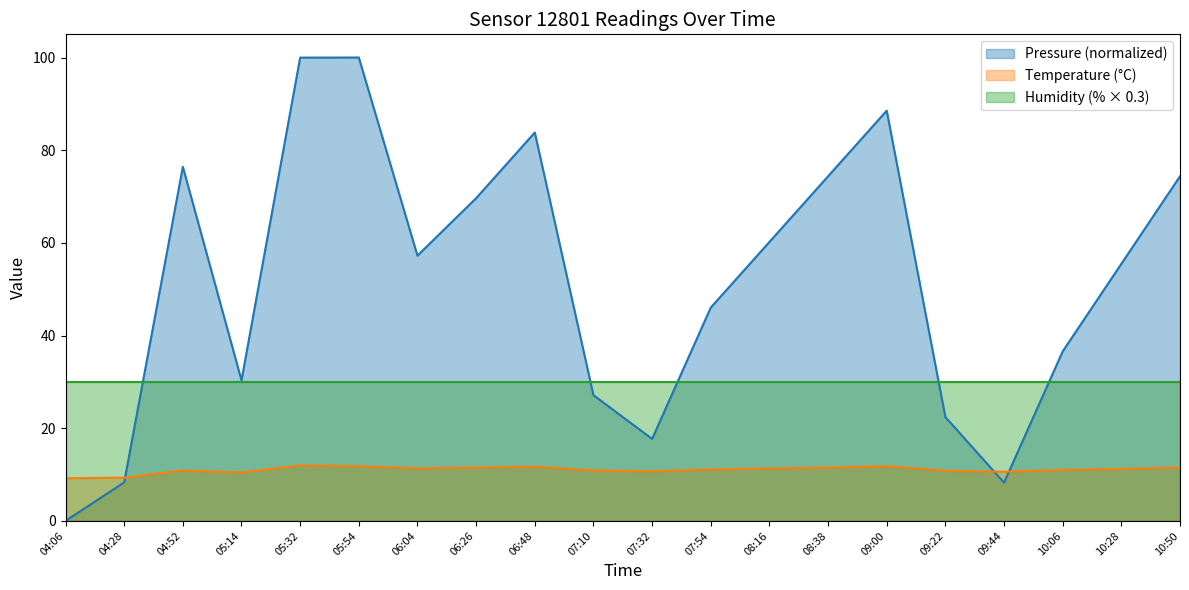

What position from the left is 06:48?

9